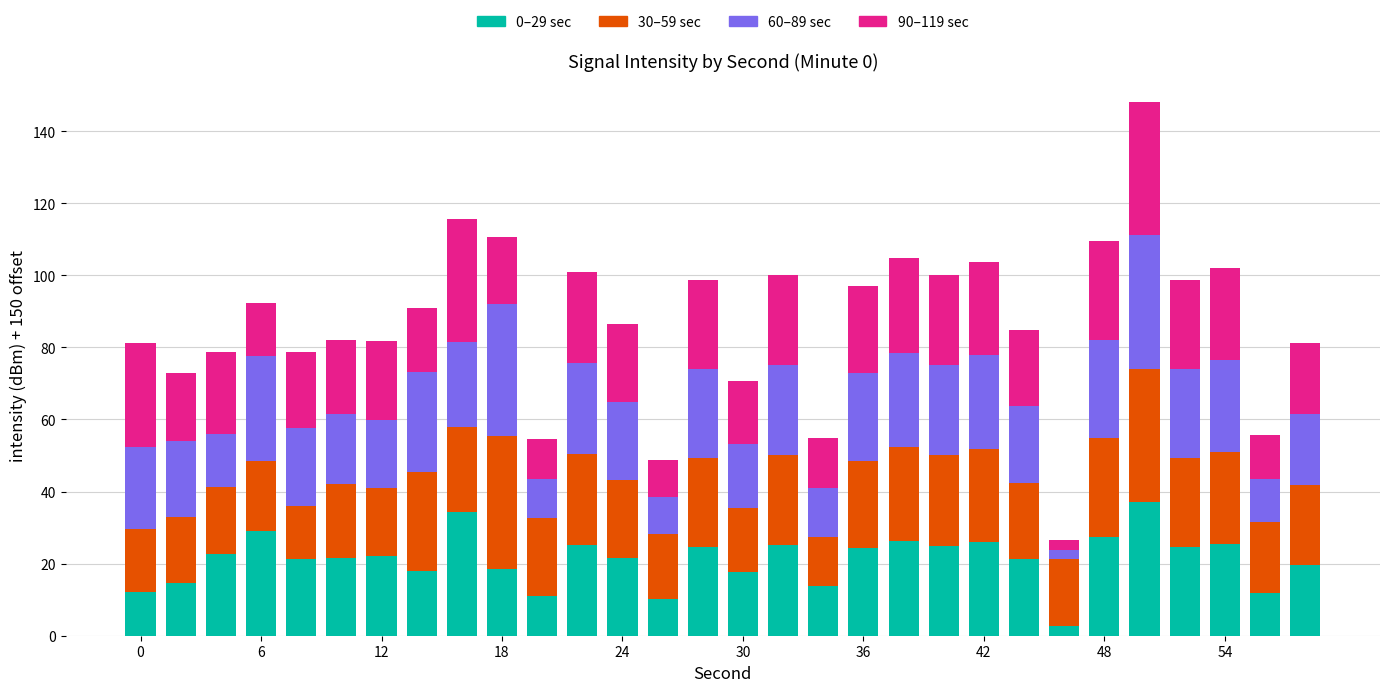

What is the average value of the 0–29 sec series?

21.2